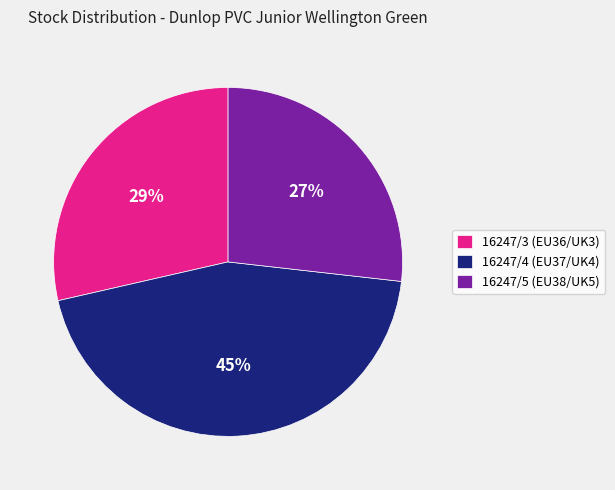

The 16247/5 (EU38/UK5) slice represents 27% of the pie. True or false?

True